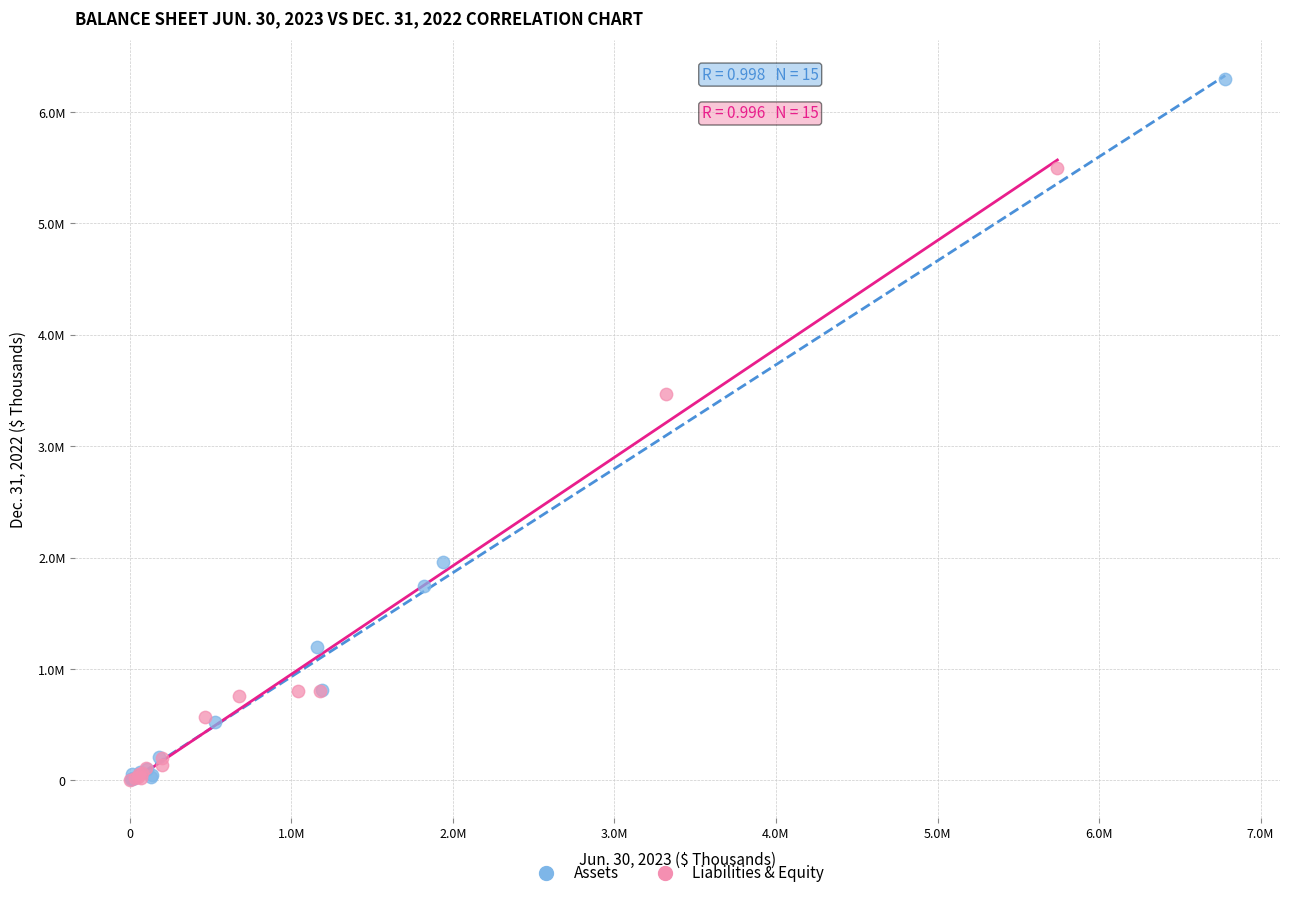

What are all the series names shown in the legend?

Assets, Liabilities & Equity